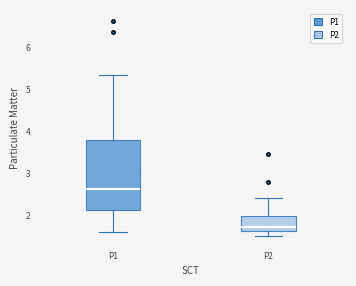

Reading left to right, read every box against the y-axis: the position of its median line, the range the box covers, and the ends of its whiskers. The values are not printed on the chart, so give them approximately, as read against the axis.

P1: median 2.6, box 2.1 to 3.8, whiskers 1.6 to 5.4
P2: median 1.7, box 1.6 to 2.0, whiskers 1.5 to 2.4